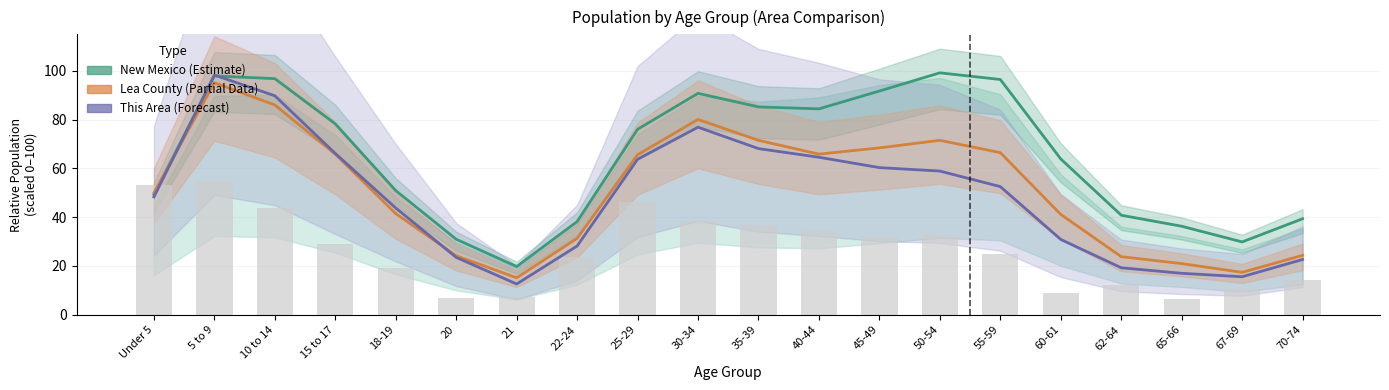

What are all the series names shown in the legend?

New Mexico, Lea County, This Area